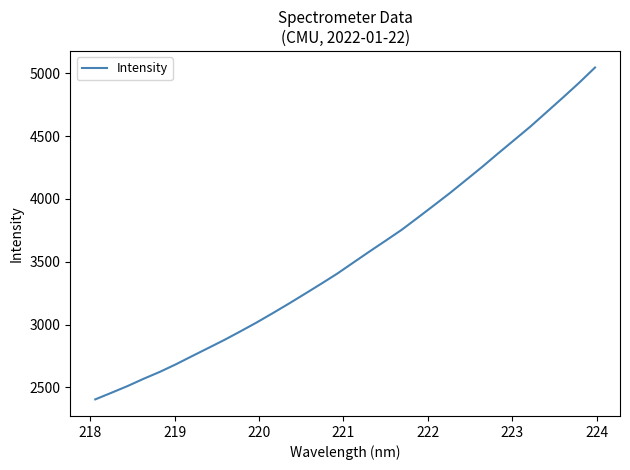

What is the maximum value shown in the chart?

5046.3